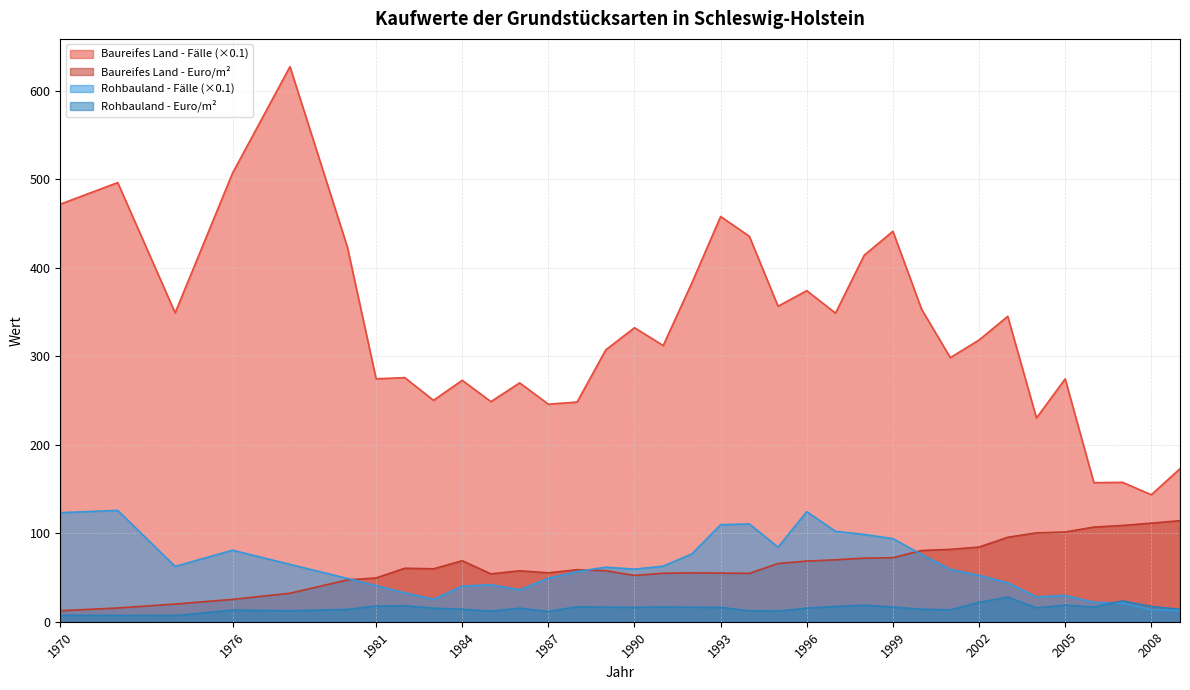

Rank the series at 2007 from lowest to highest value.

Rohbauland - Fälle, Rohbauland - Euro/m², Baureifes Land - Euro/m², Baureifes Land - Fälle